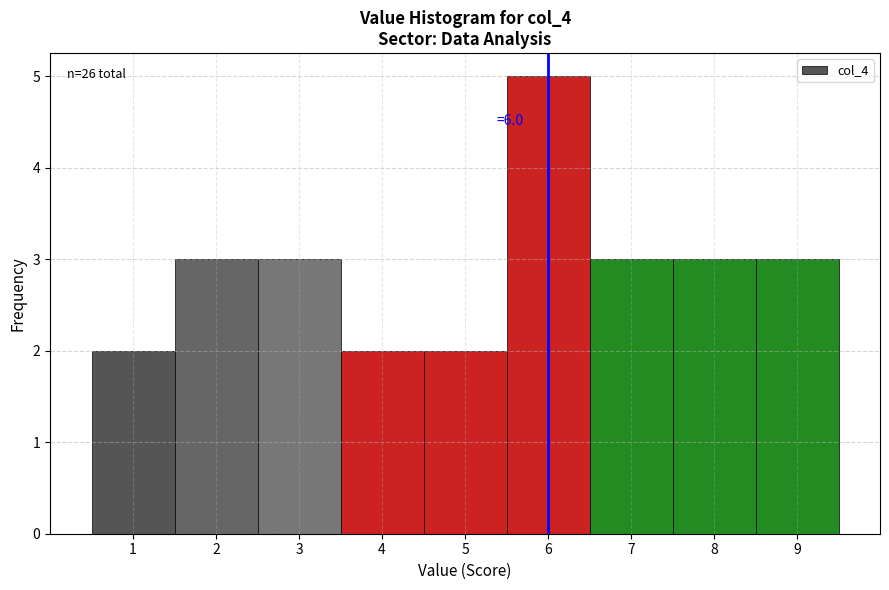

Which range on the x-axis has the tallest bar?

5.5 to 6.5